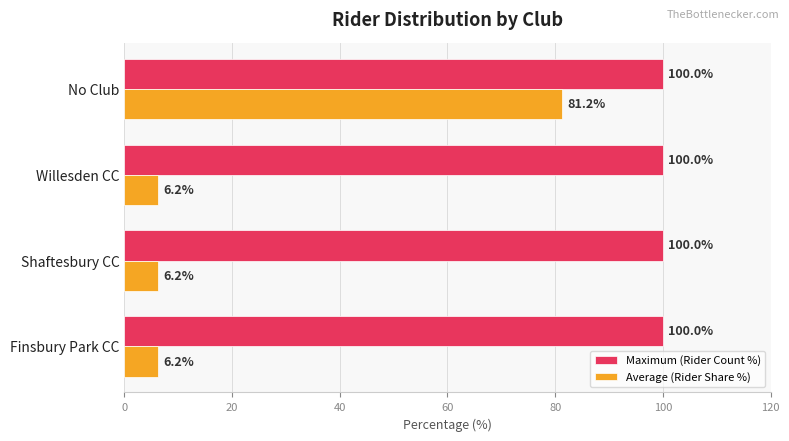

Is it true that Maximum (Rider Count %) equals 100.0 at Willesden CC?

True